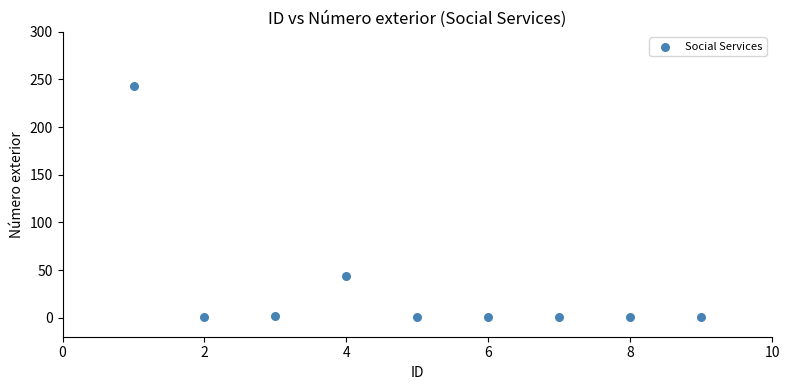

What is the range of Y values (max minus min)?

242